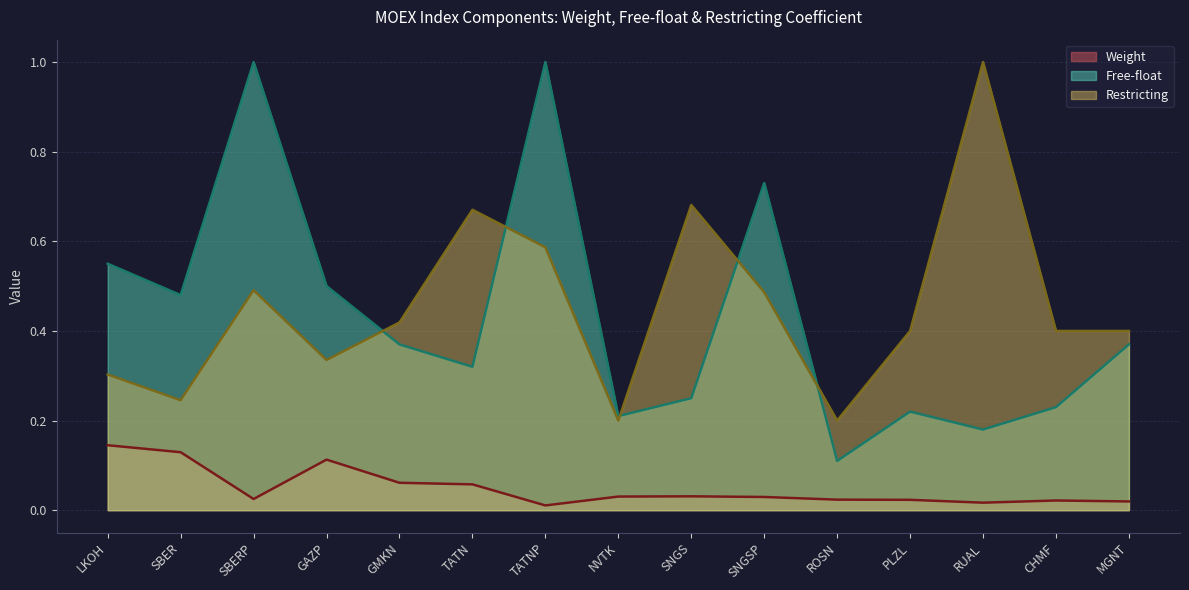

What is the difference between the highest and lowest values at LKOH?

0.4